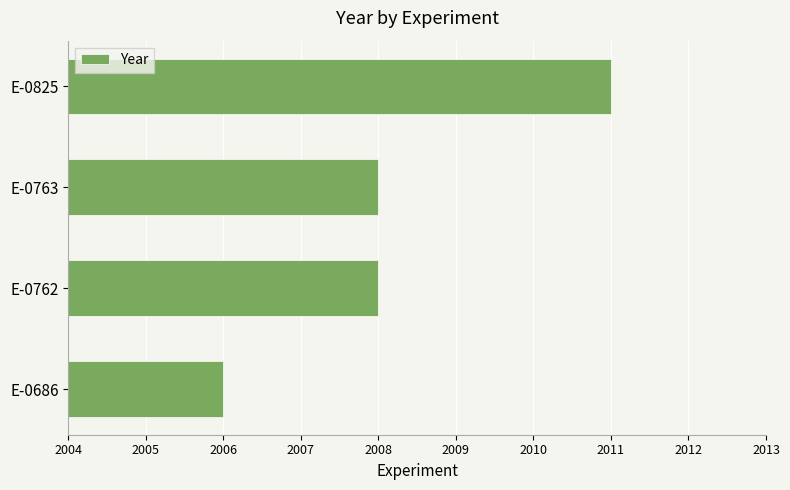

What value does the data have at E-0686?

2006